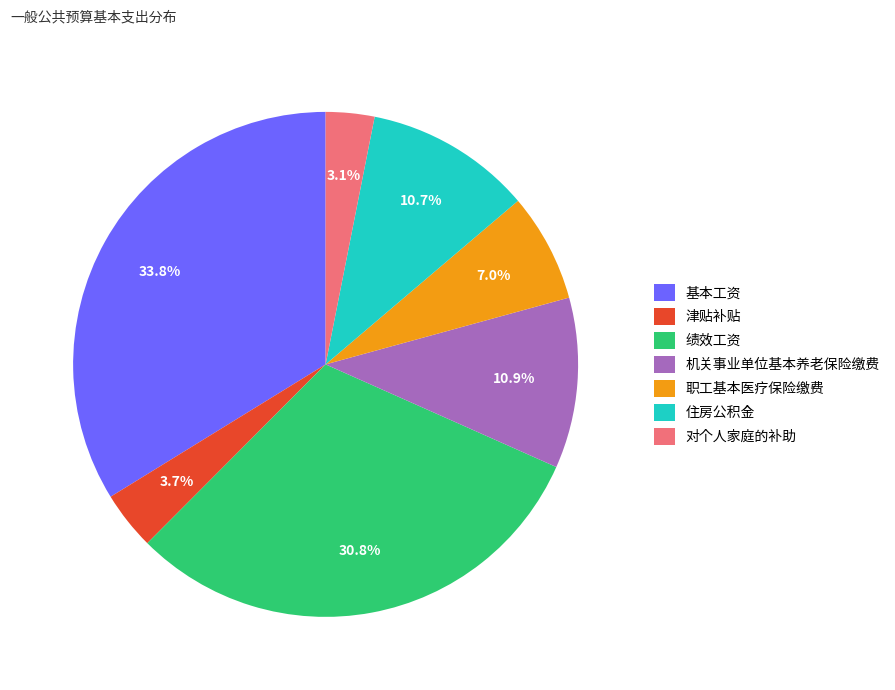

Is it true that 绩效工资 is 31% of the pie?

True